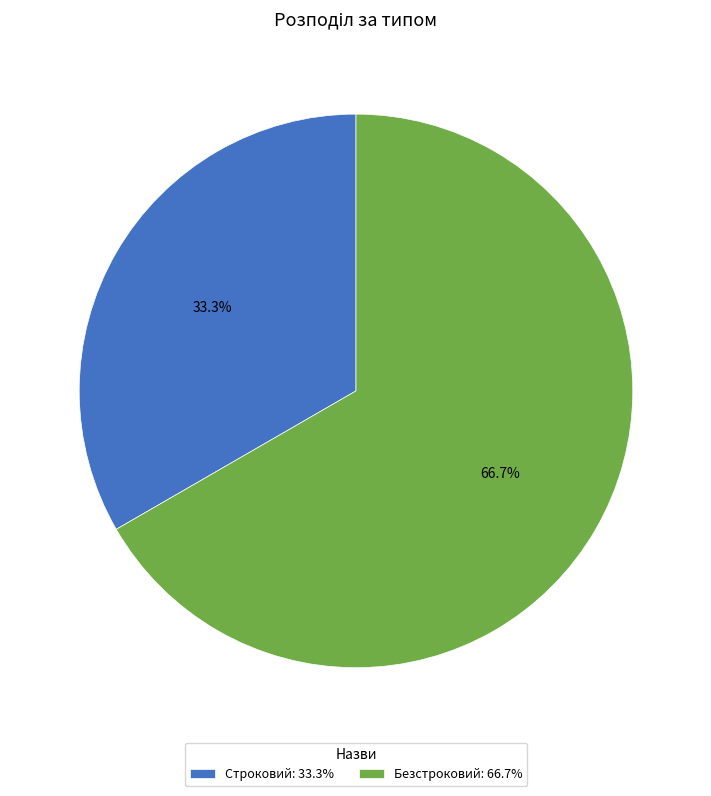

Between Безстроковий: 66.7% and Строковий: 33.3%, which is larger?

Безстроковий: 66.7%